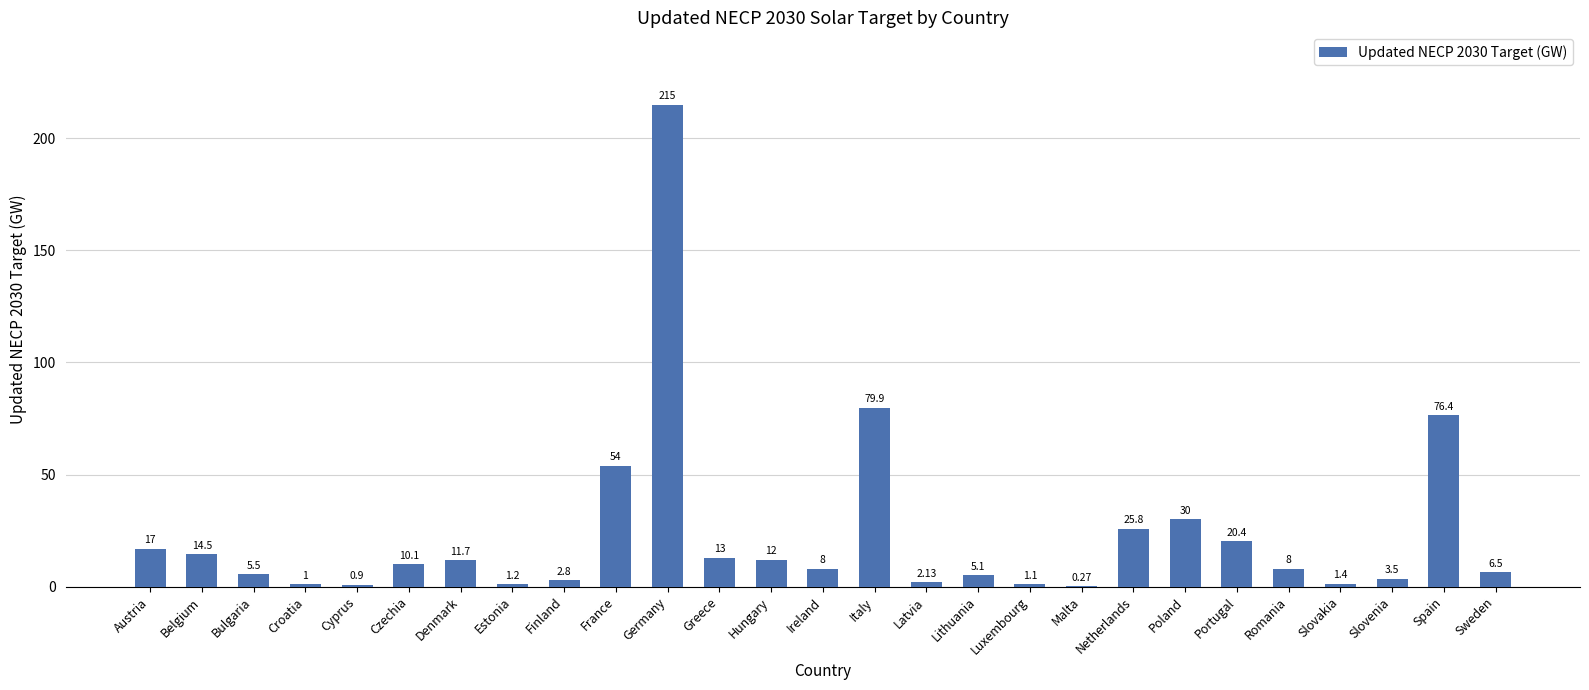

What is the ratio of the value at Poland to the value at Estonia?

25.0